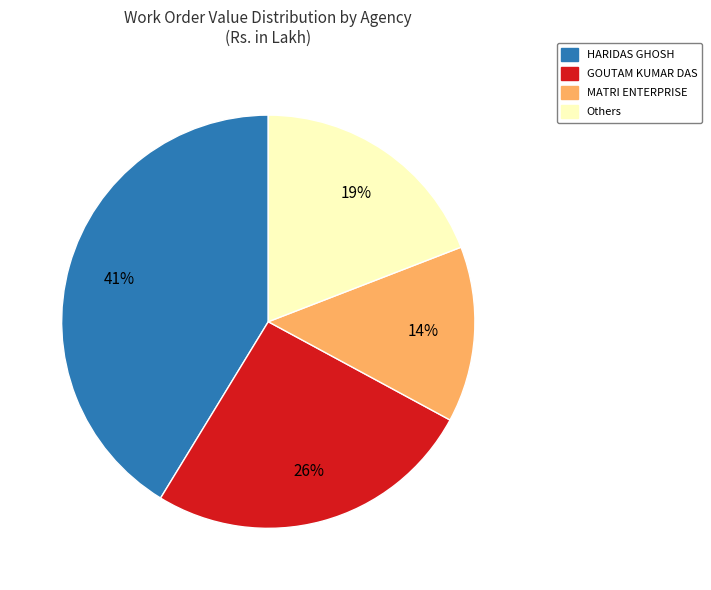

Which category has the biggest portion of the pie?

HARIDAS GHOSH